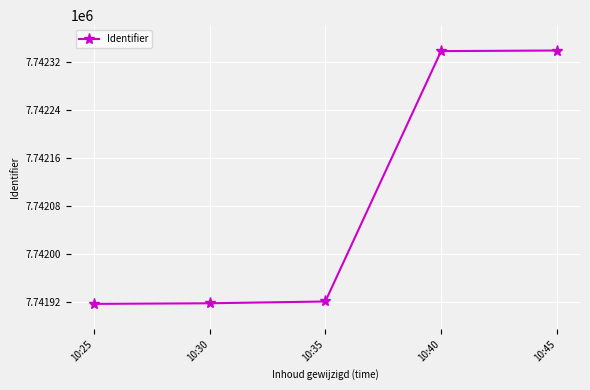

What is the minimum value shown in the chart?

7741917